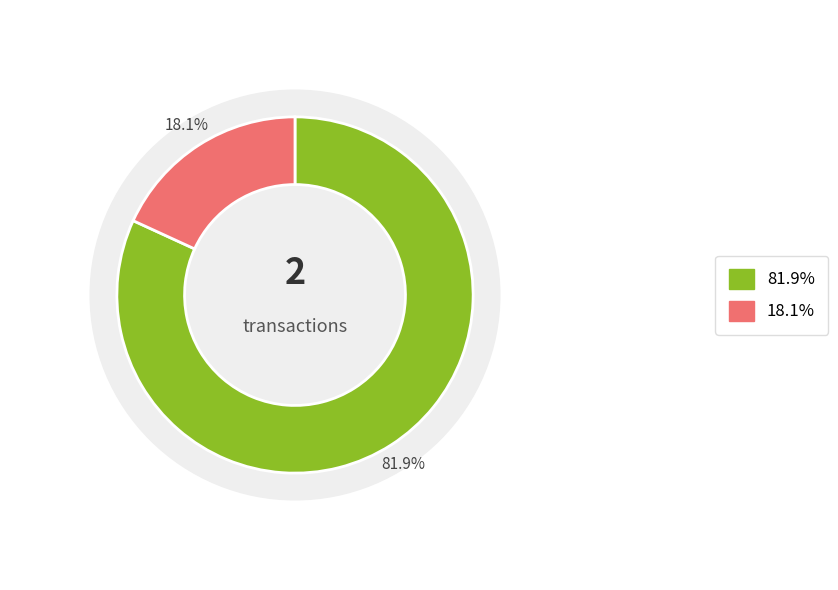

To the nearest percent, what is the difference between the 4457 and 4451 slice percentages?

64%